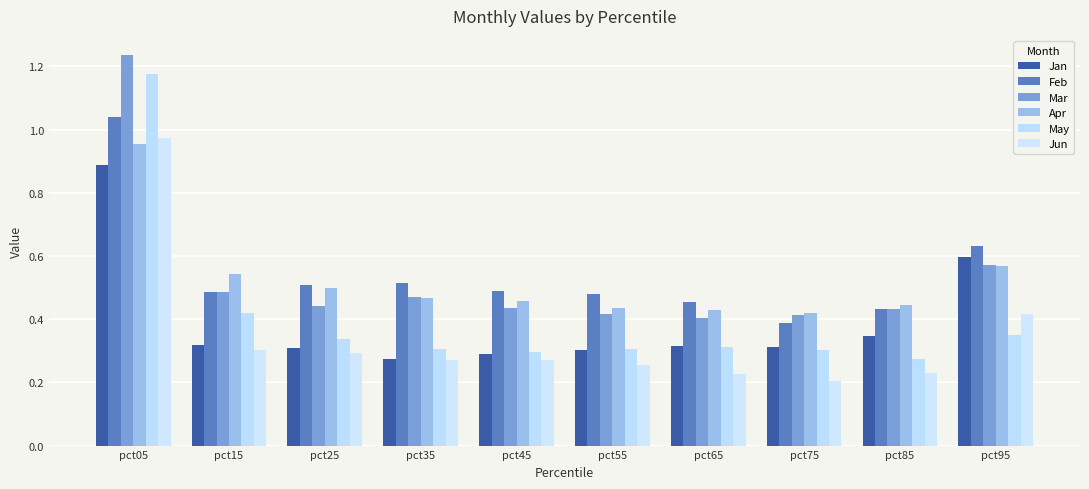

Reading left to right, what are all the values shown in this chart?

Jan: 0.9	0.3	0.3	0.3	0.3	0.3	0.3	0.3	0.3	0.6
Feb: 1.0	0.5	0.5	0.5	0.5	0.5	0.5	0.4	0.4	0.6
Mar: 1.2	0.5	0.4	0.5	0.4	0.4	0.4	0.4	0.4	0.6
Apr: 1.0	0.5	0.5	0.5	0.5	0.4	0.4	0.4	0.4	0.6
May: 1.2	0.4	0.3	0.3	0.3	0.3	0.3	0.3	0.3	0.4
Jun: 1.0	0.3	0.3	0.3	0.3	0.3	0.2	0.2	0.2	0.4